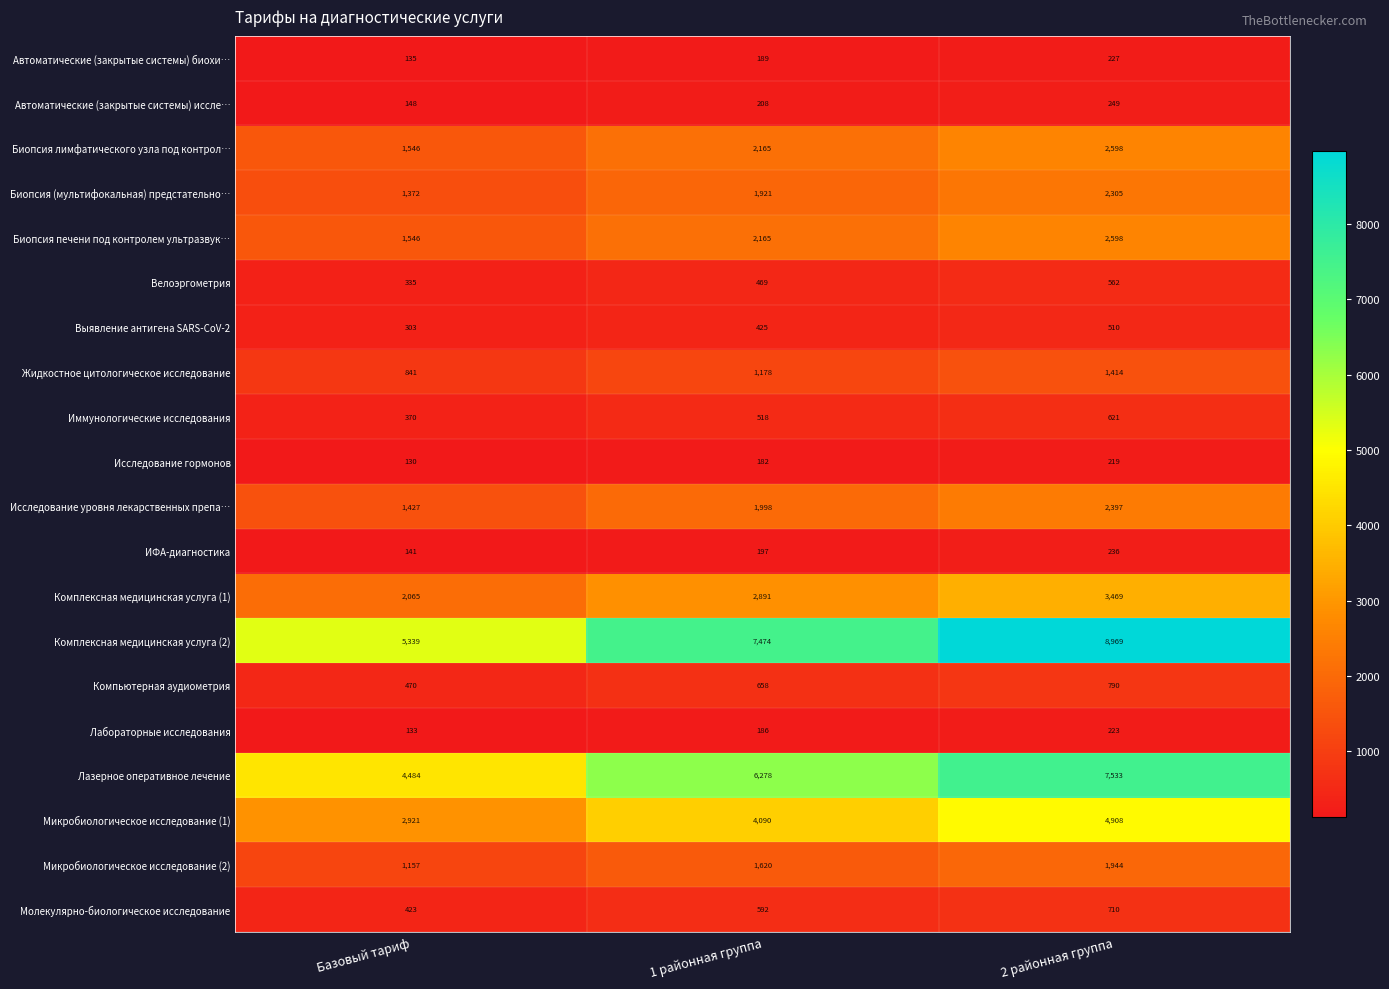

What is the highest value of the Автоматические (закрытые системы) биохи… series?

227